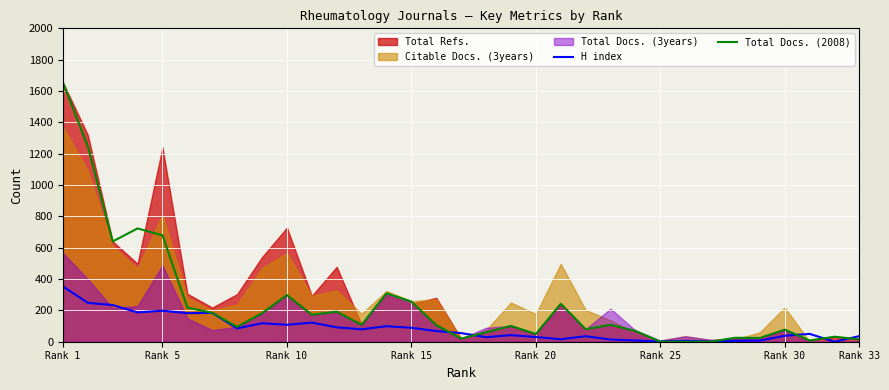

How many values in the Total Docs. (2008) series are below 106?

16